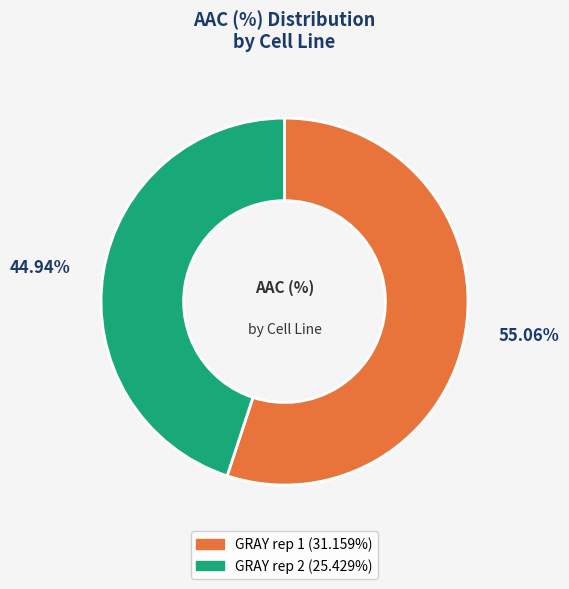

To the nearest percent, what percentage of the pie is GRAY rep 1?

55%